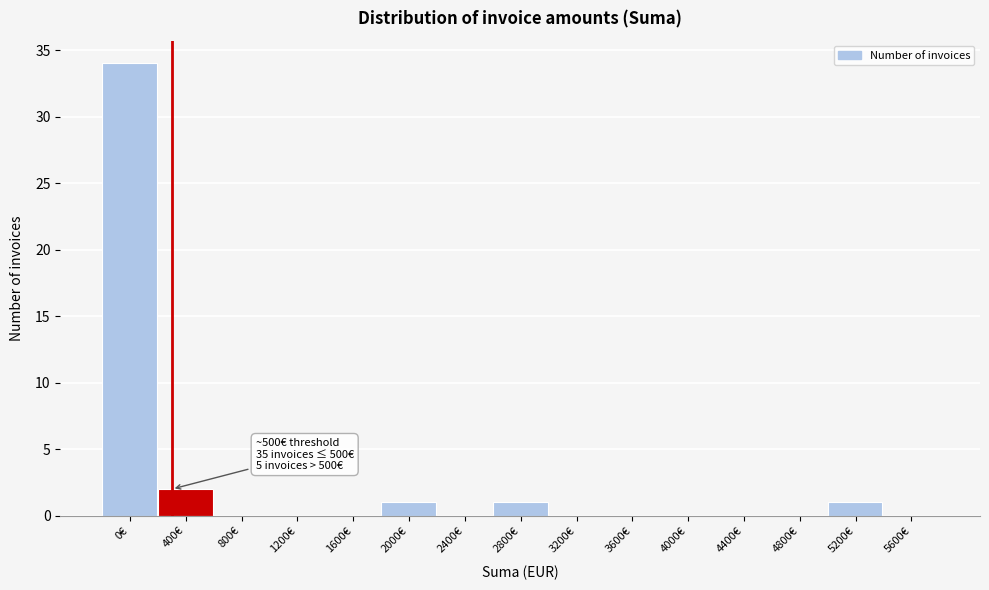

Reading left to right, what are all the values shown in this chart?

0€=34	400€=2	800€=0	1200€=0	1600€=0	2000€=1	2400€=0	2800€=1	3200€=0	3600€=0	4000€=0	4400€=0	4800€=0	5200€=1	5600€=0